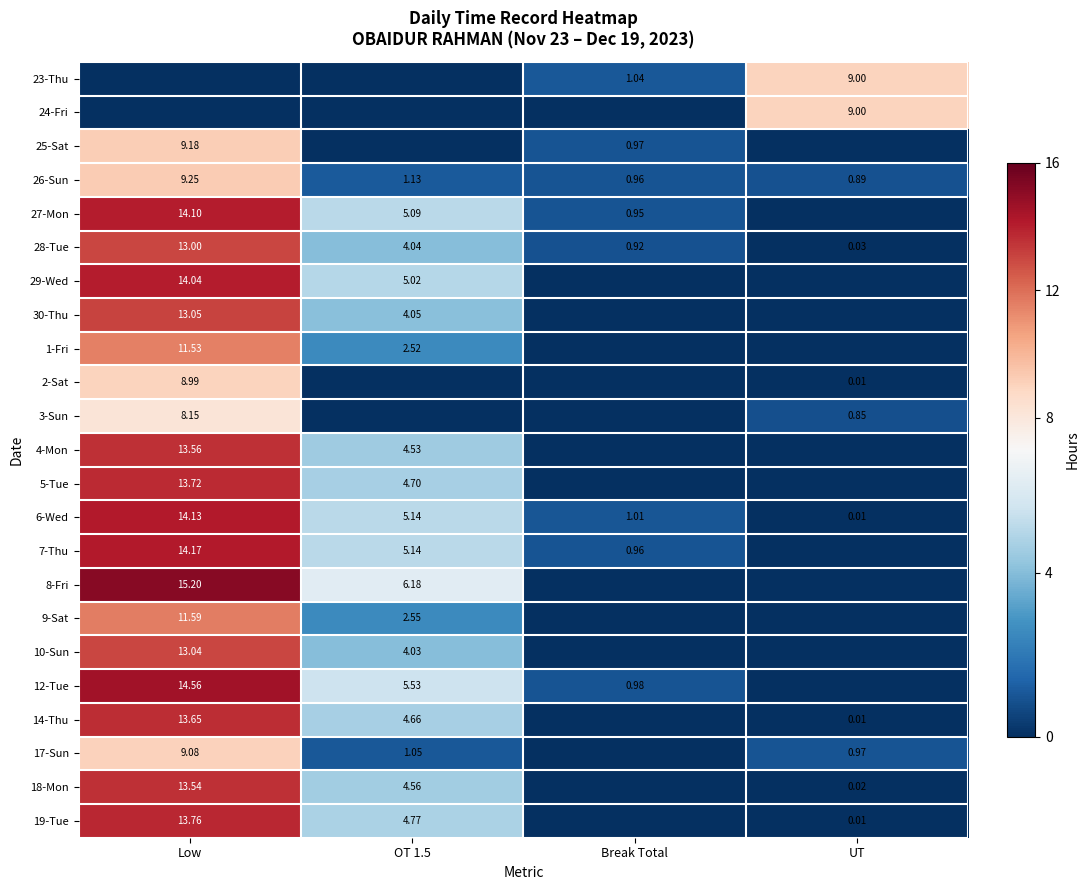

At which label is 26-Sun closest to 5?

OT 1.5